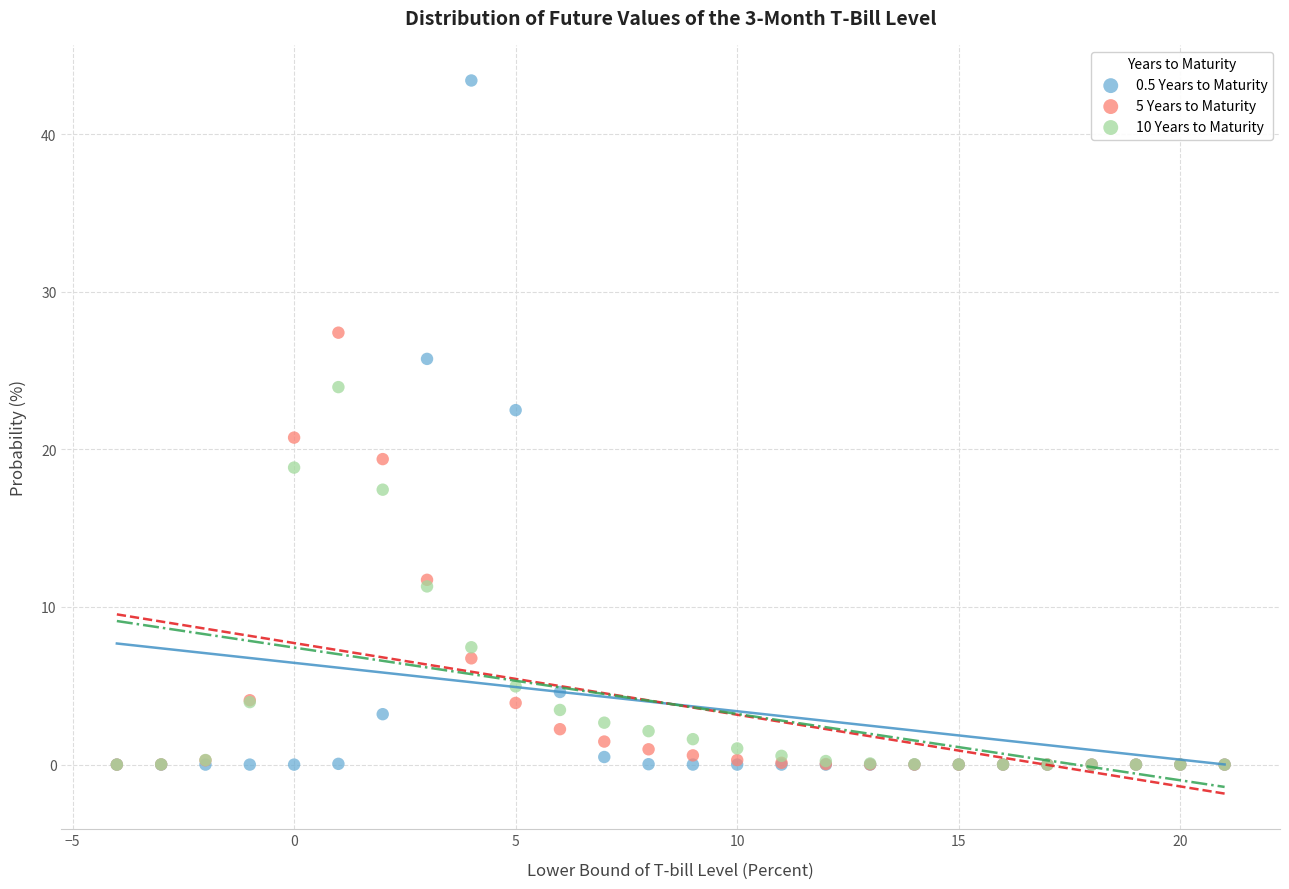

What are all the series names shown in the legend?

0.5 Years to Maturity, 5 Years to Maturity, 10 Years to Maturity